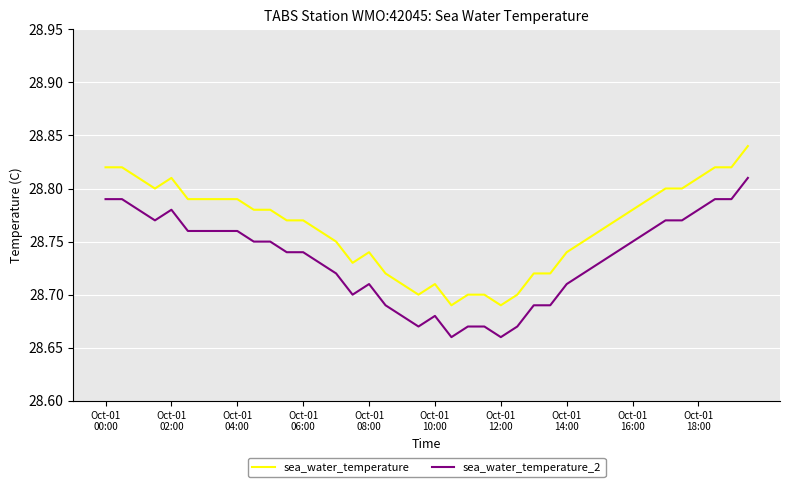

True or false: sea_water_temperature_2 and sea_water_temperature intersect in this chart.

False